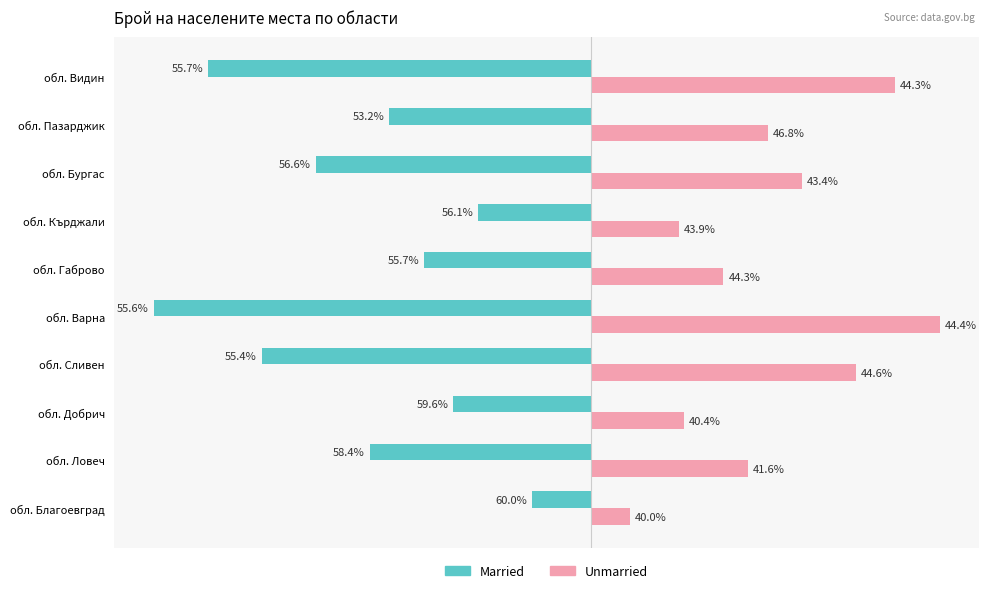

What are all the series names shown in the legend?

Married, Unmarried